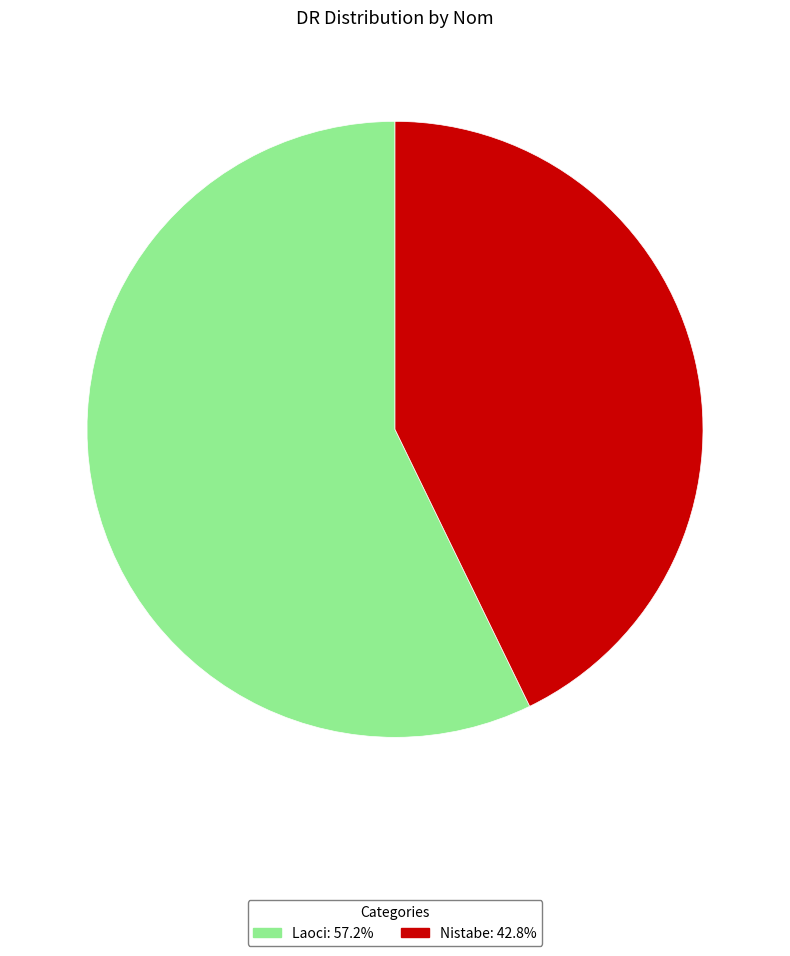

Do Nistabe and Laoci together represent more than half of the pie?

Yes